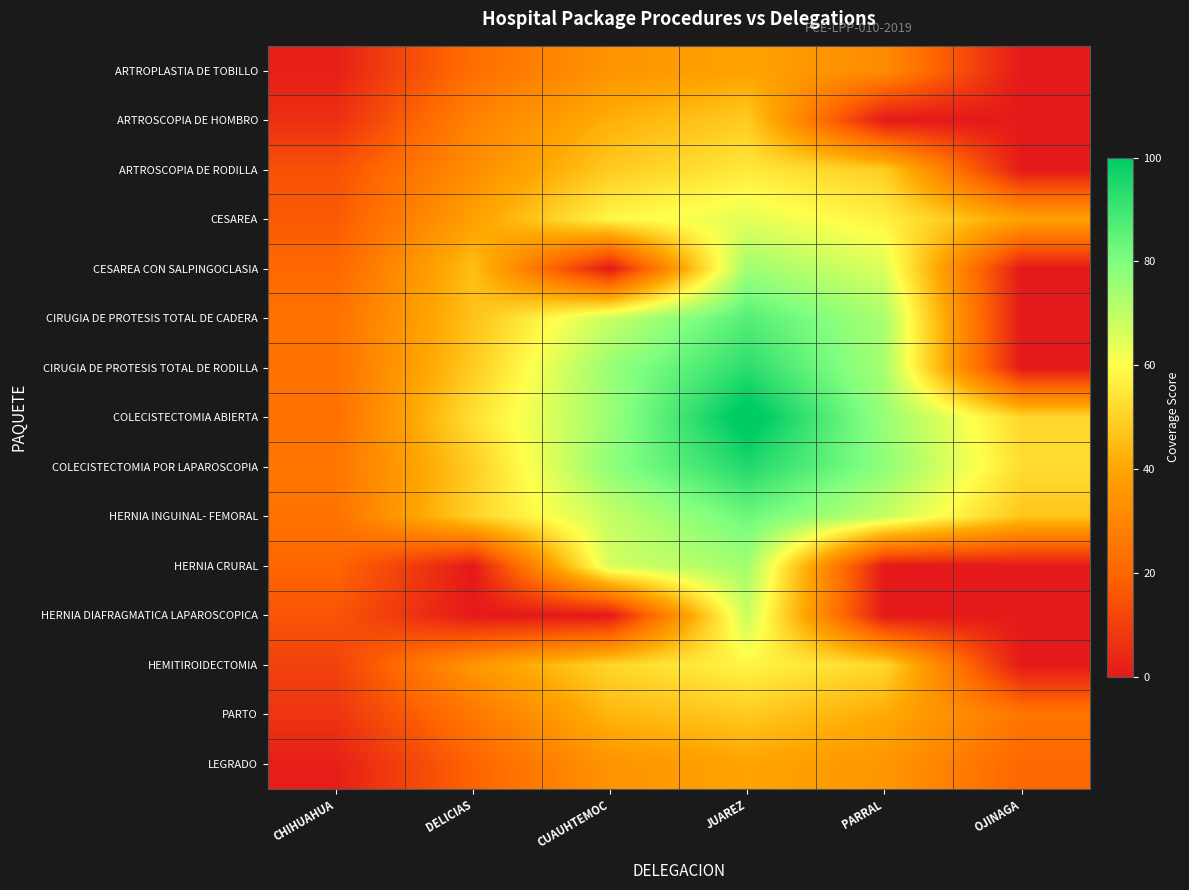

What is the total value across all series at JUAREZ?

1030.4